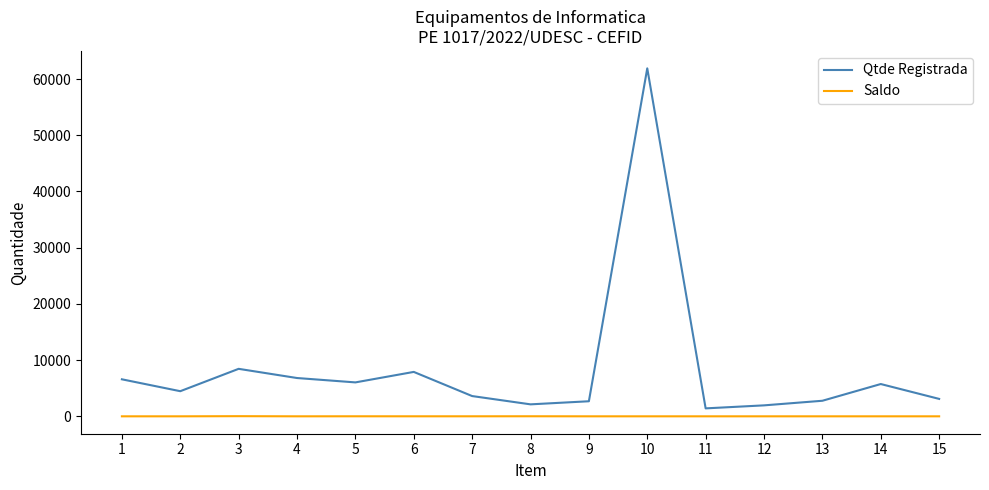

The Qtde Registrada series shows 2496.5 at 14. True or false?

False